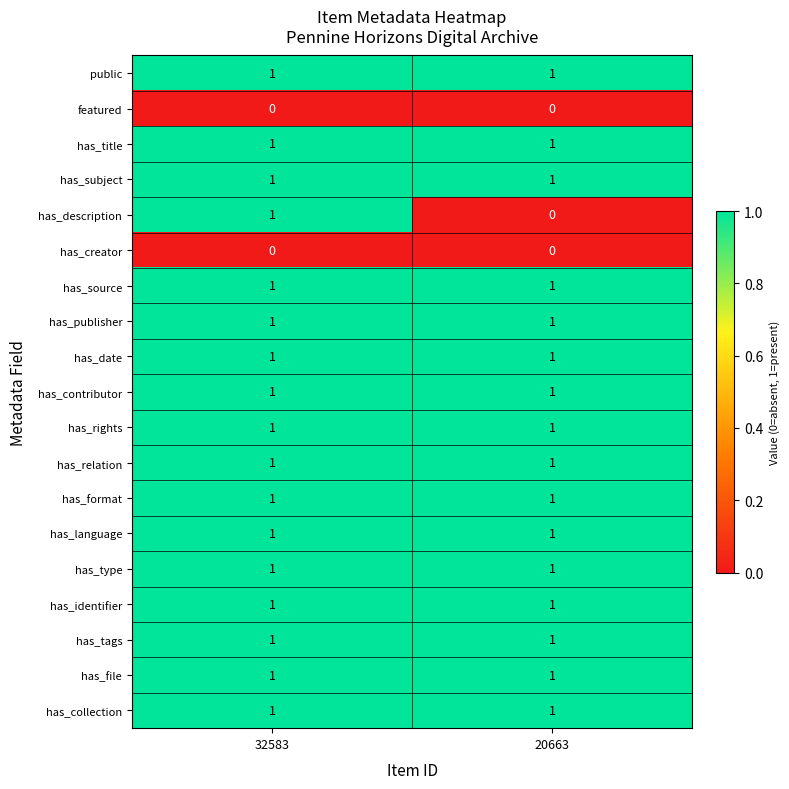

What is the total value across all series at 32583?

17